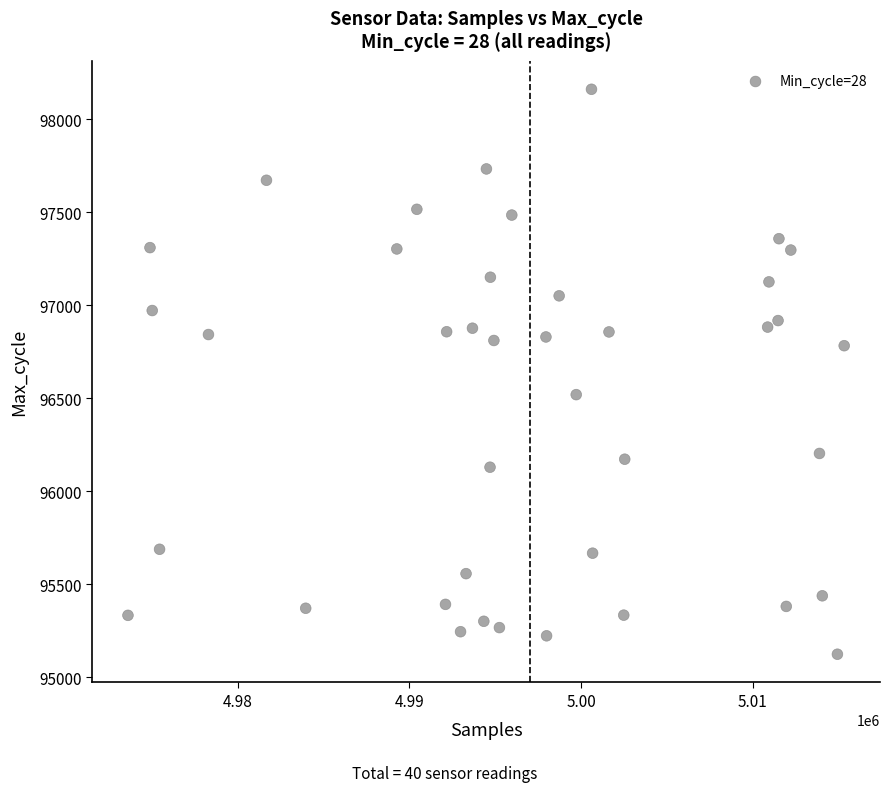

What is the range of X values (max minus min)?

41722